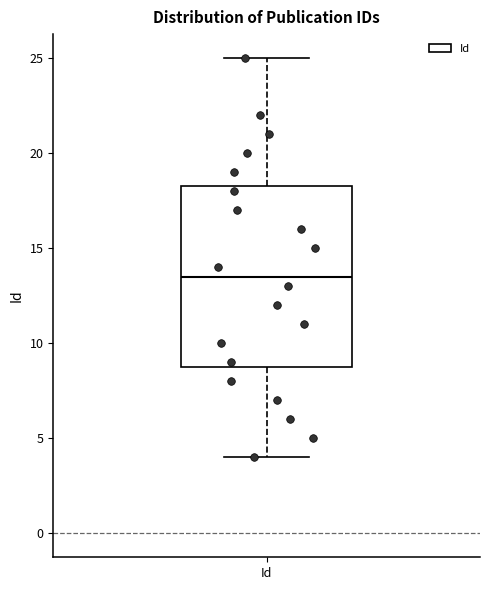

Transcribe this box plot: give where the median line is, the range the box spans, and where the two whiskers end, as read against the y-axis. The values are not printed on the chart, so give them approximately, as read against the axis.

median 13.5, box 9.0 to 18.5, whiskers 4.0 to 25.0